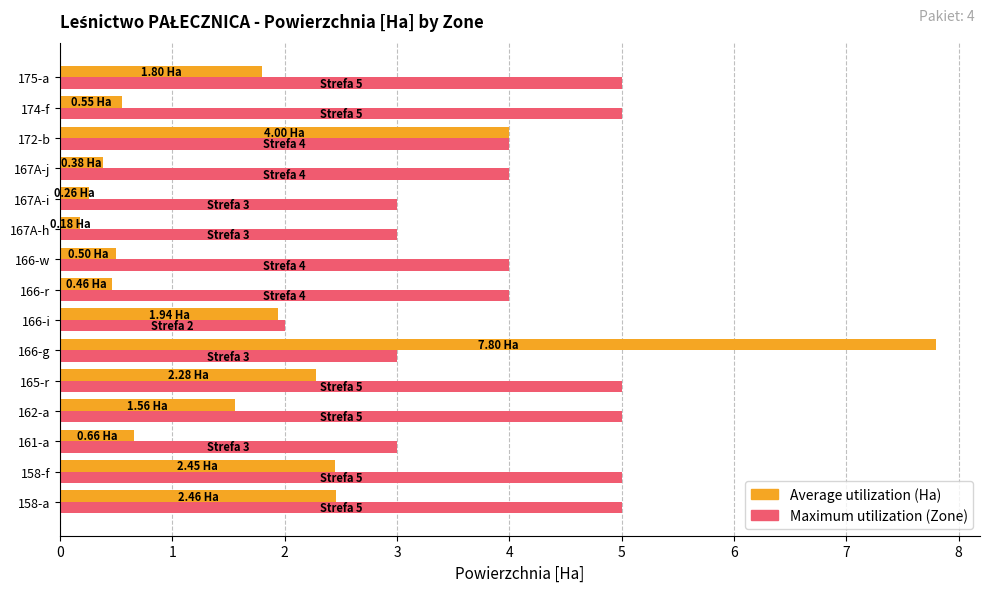

What is the difference between the highest and lowest values at 165-r?

2.7